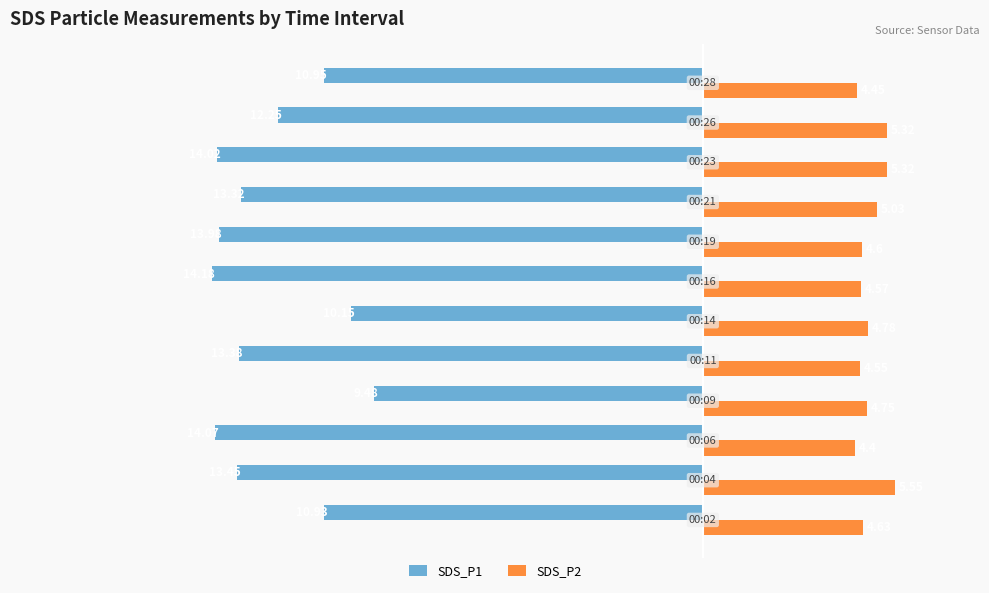

Which series has the widest spread of values?

SDS_P1